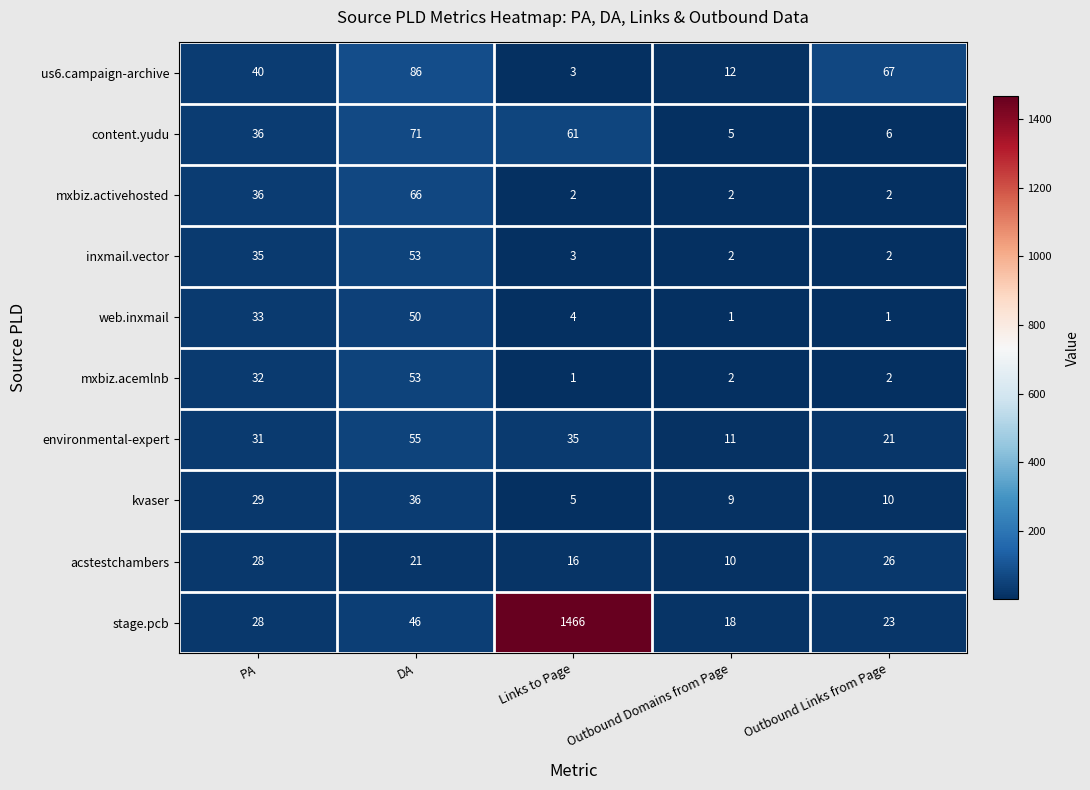

How many series are shown in this chart?

10